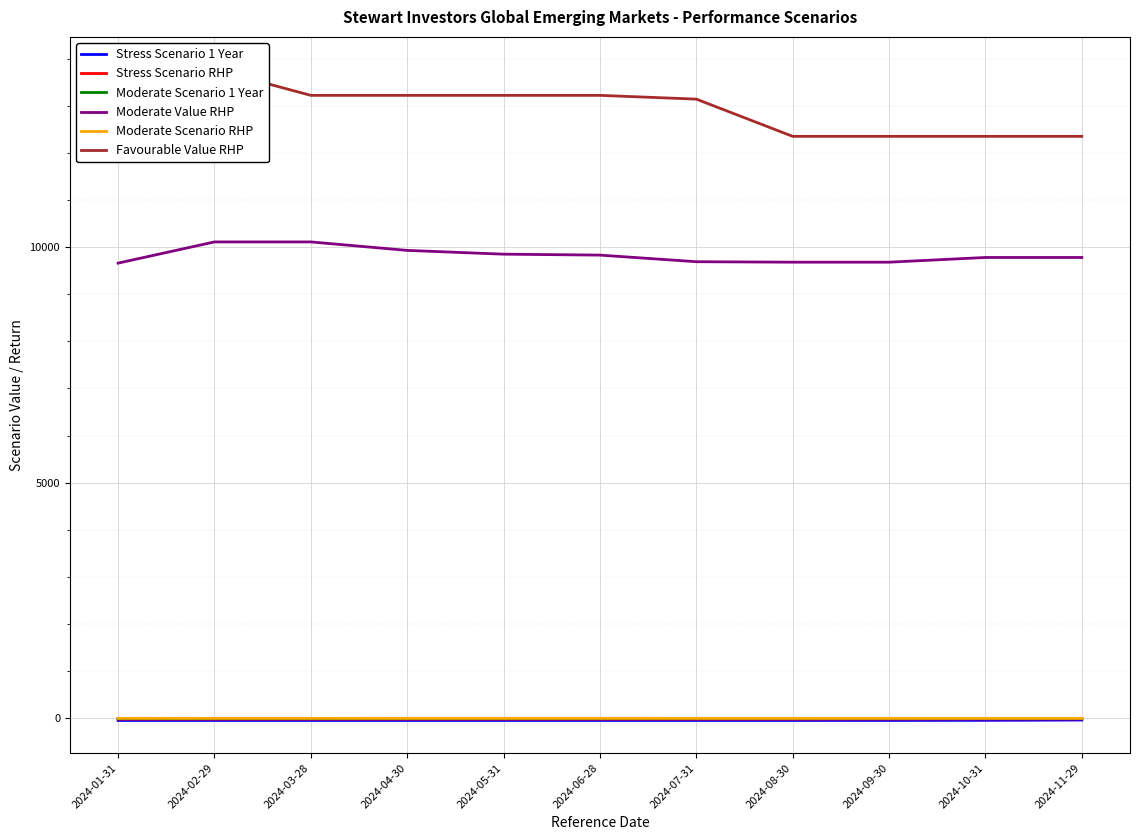

Which series has the largest range (max minus min)?

Favourable Value RHP